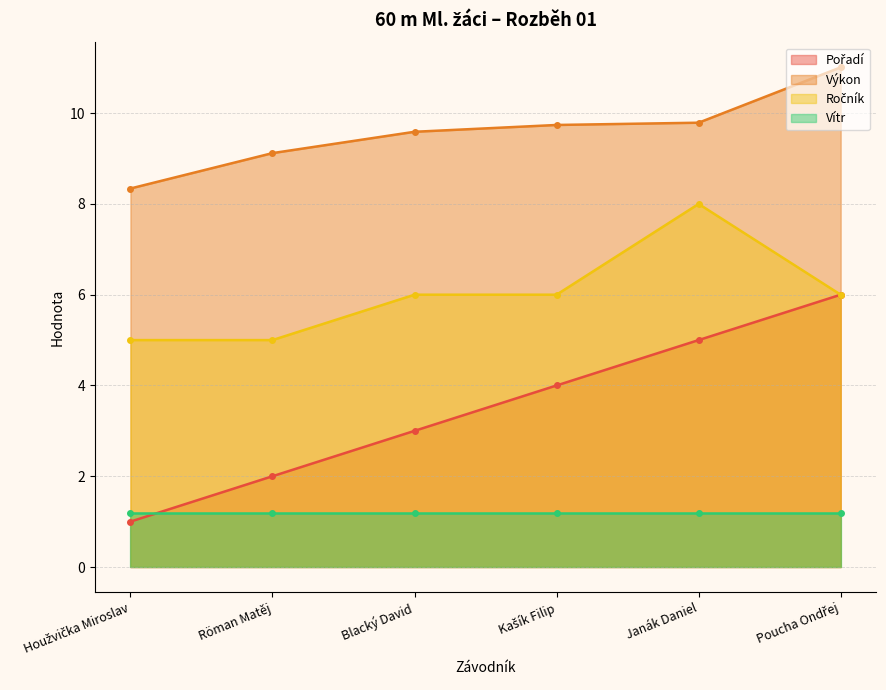

What is the highest value of the Výkon series?

11.0